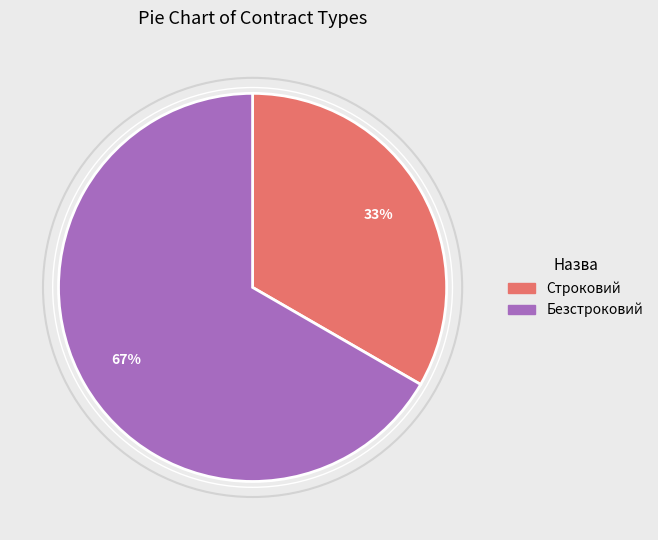

True or false: Безстроковий accounts for 67% of the total.

True